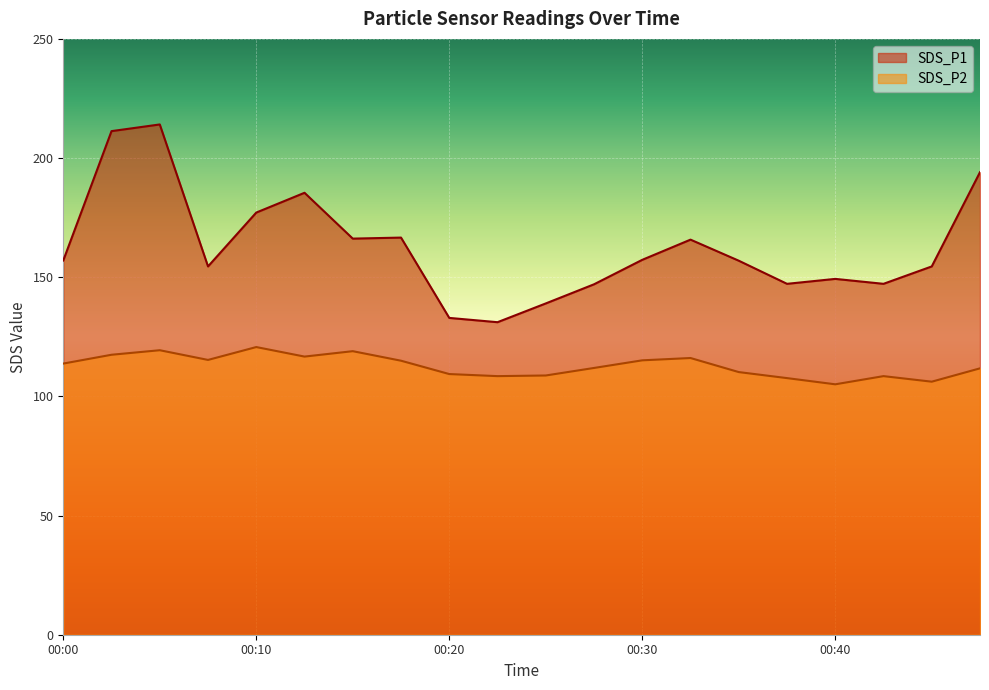

What are all the series names shown in the legend?

SDS_P1, SDS_P2